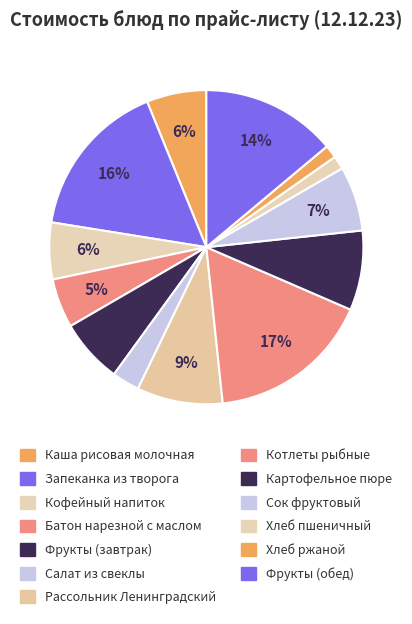

To the nearest percent, what is the average slice percentage?

8%